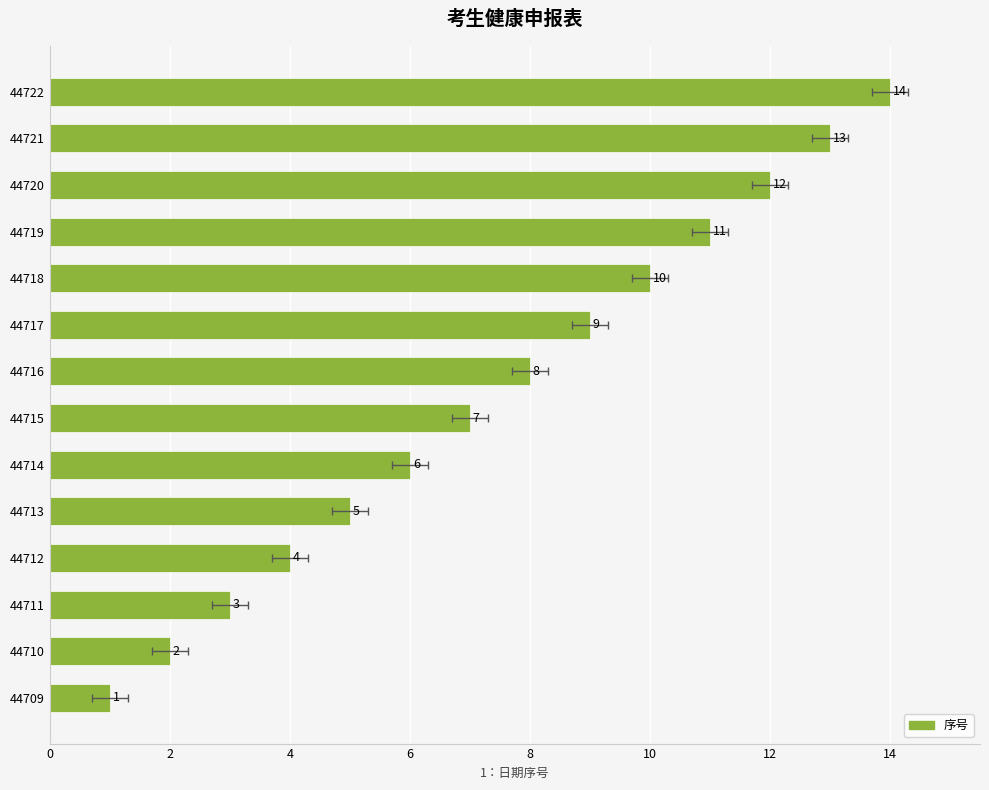

How many values are below 8?

7